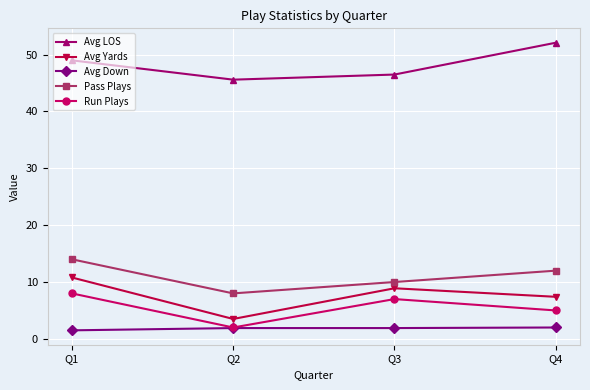

What is the sum of all Avg Down values?

7.3